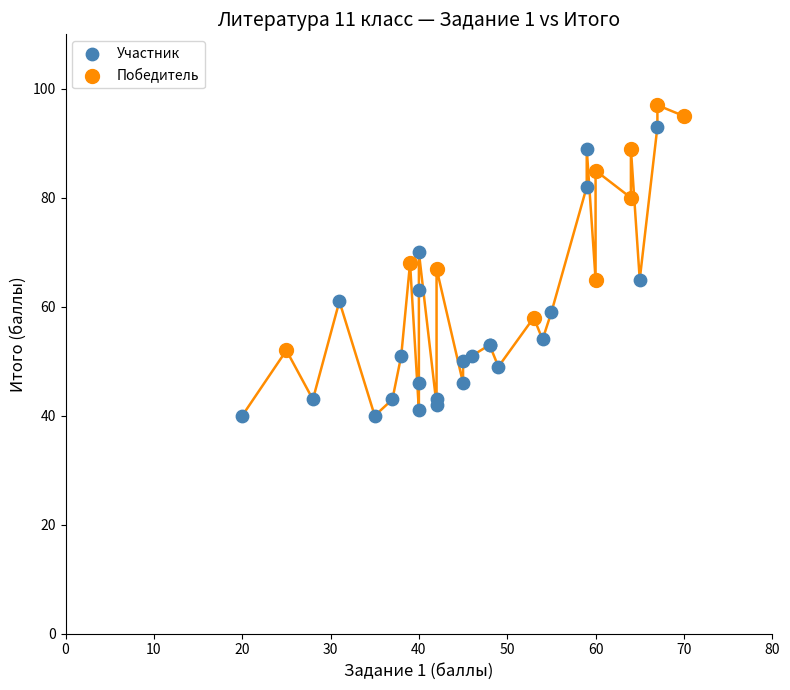

What are all the series names shown in the legend?

Участник, Победитель